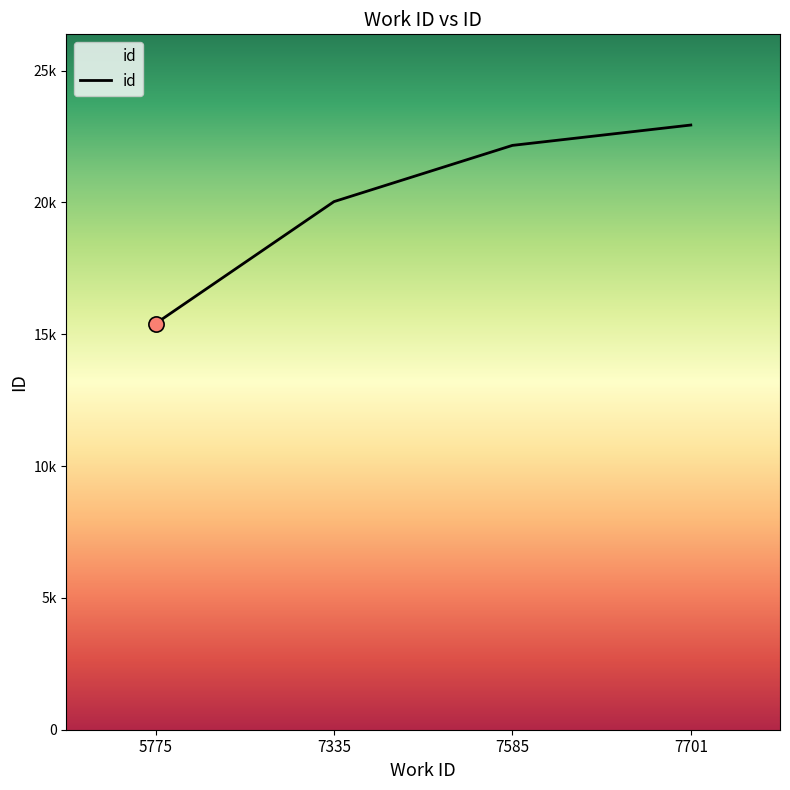

Which has a higher value, 7585 or 7701?

7701